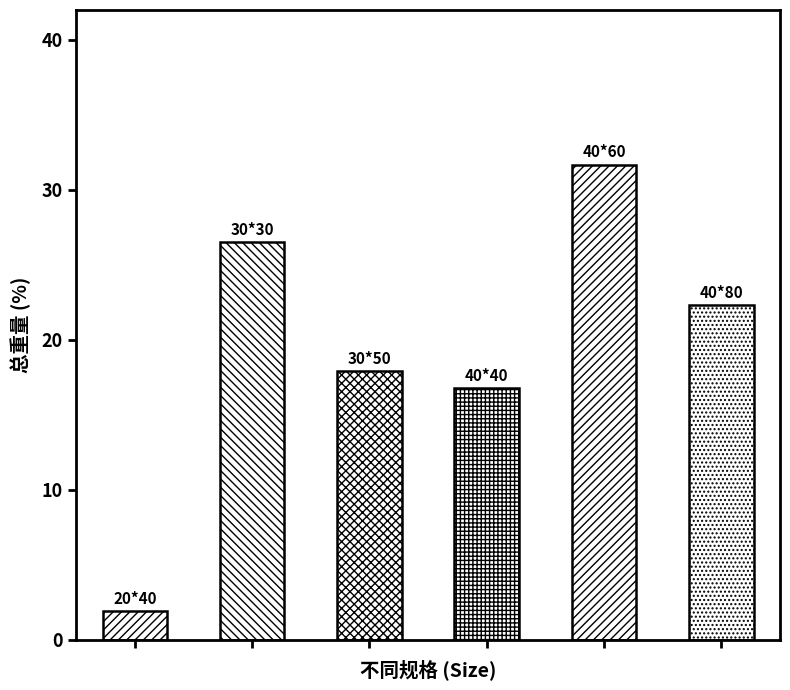

What is the difference between the maximum and second lowest values?

14.9